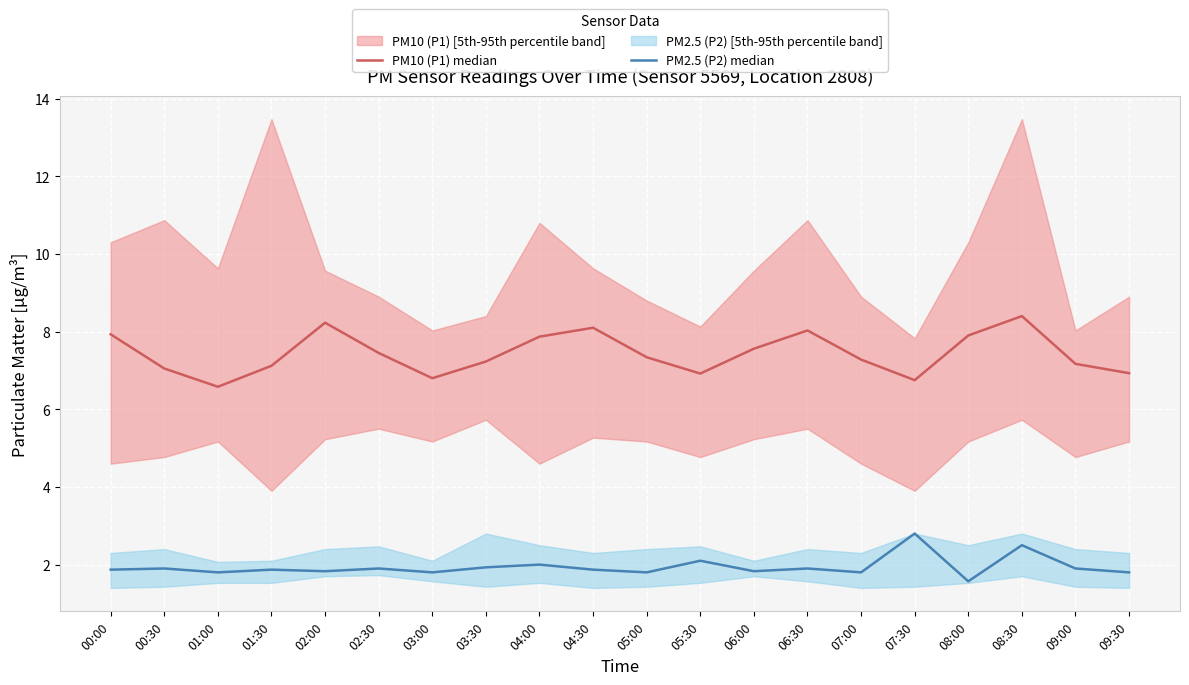

At which category is the sum across all series the highest?

08:30